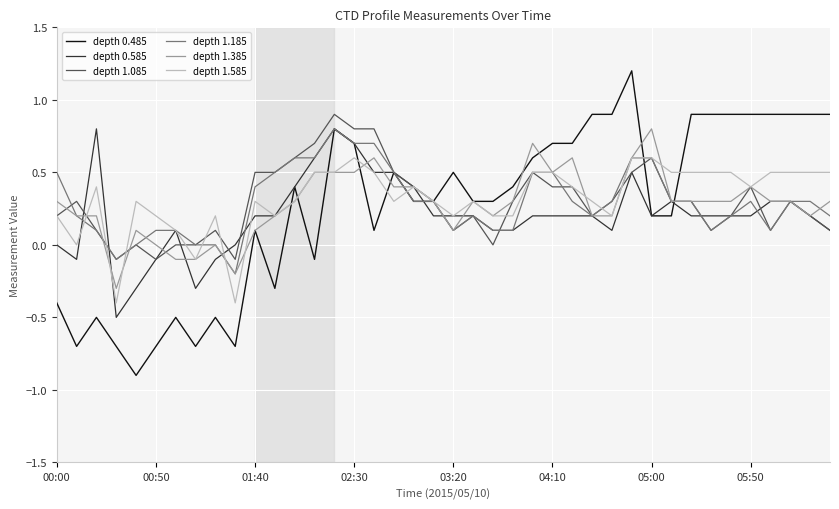

Which series has the widest spread of values?

depth 0.485